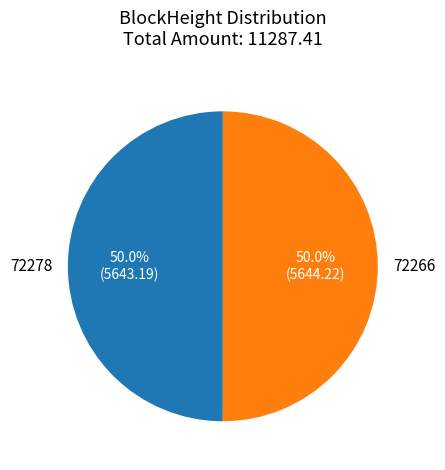

What is the ratio of the value at 72266 to the value at 72278?

1.0